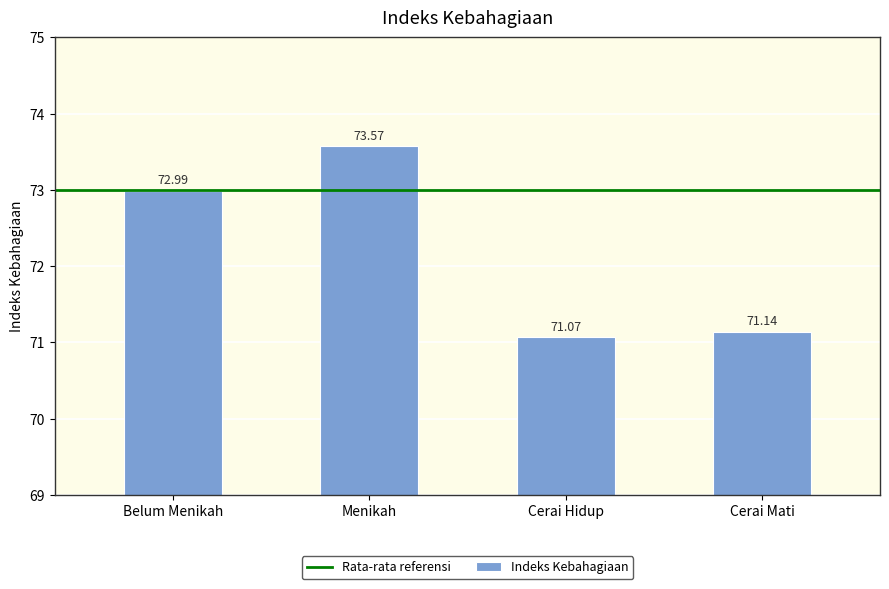

What is the change in value from Menikah to Cerai Mati?

-2.4